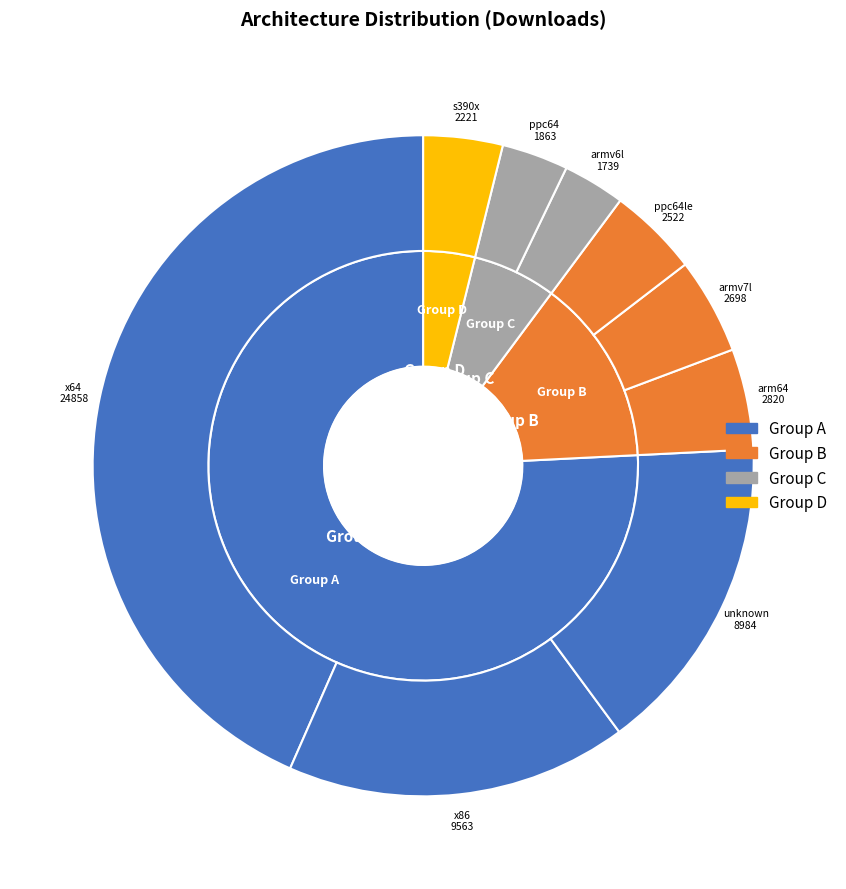

To the nearest percent, what is the average slice percentage?

11%